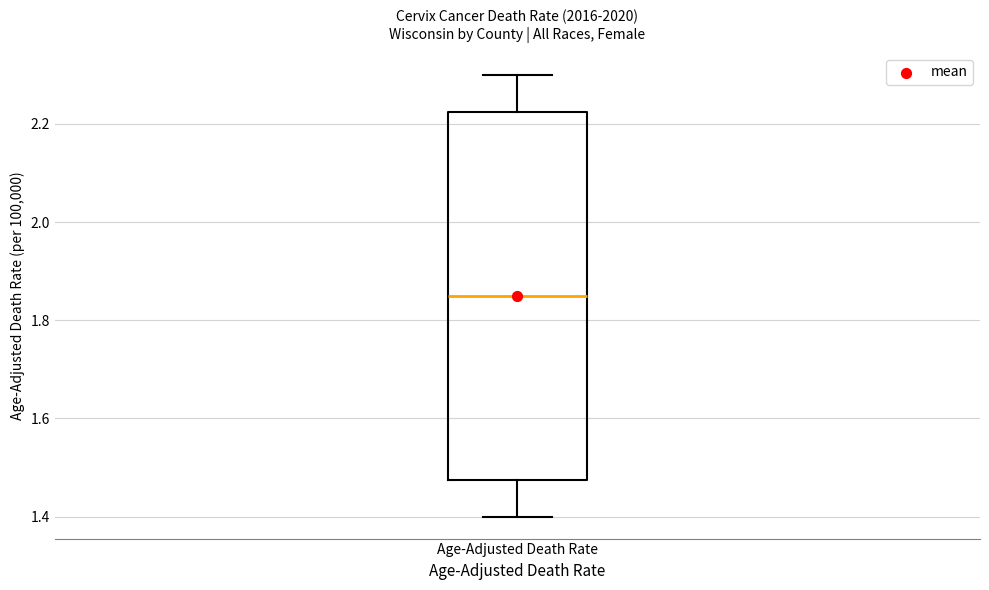

Transcribe this box plot: give where the median line is, the range the box spans, and where the two whiskers end, as read against the y-axis. The values are not printed on the chart, so give them approximately, as read against the axis.

median 1.86, box 1.48 to 2.22, whiskers 1.40 to 2.30